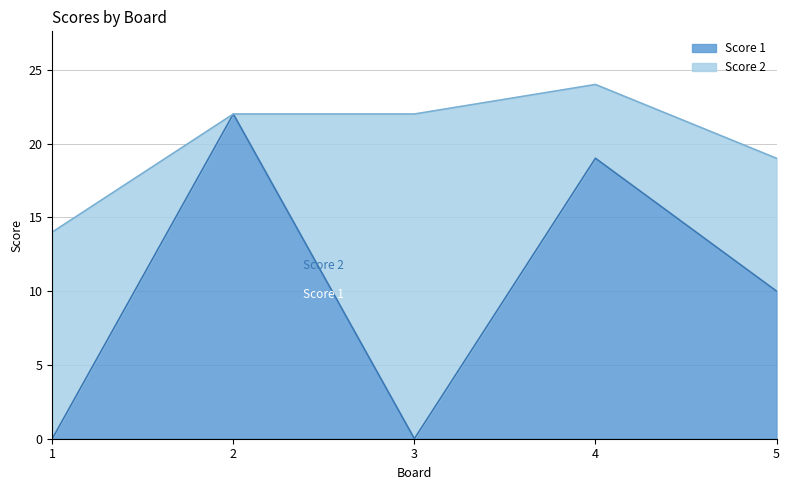

At which category does the data reach its first local valley?

3